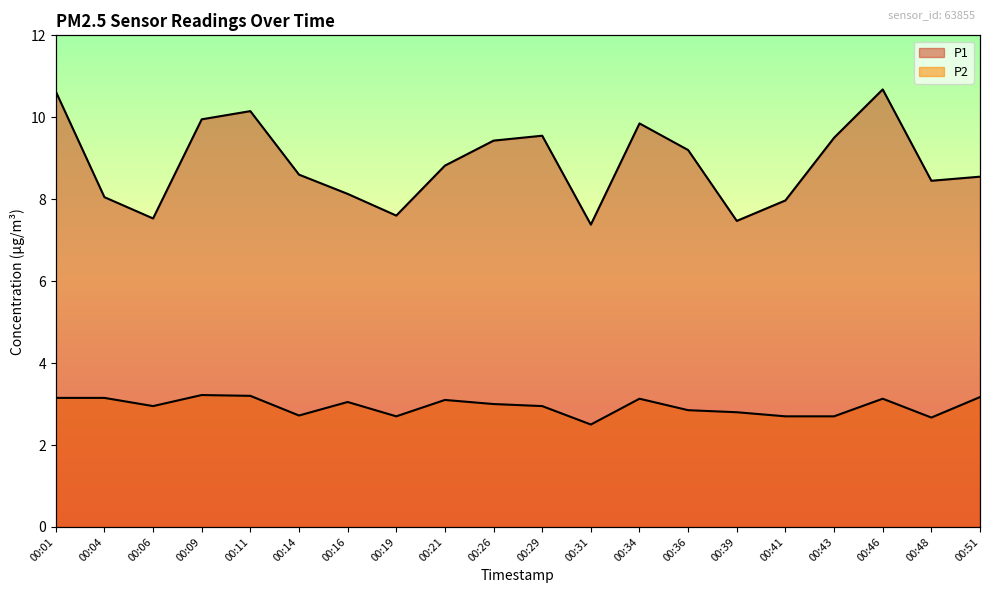

True or false: P2 and P1 intersect in this chart.

False